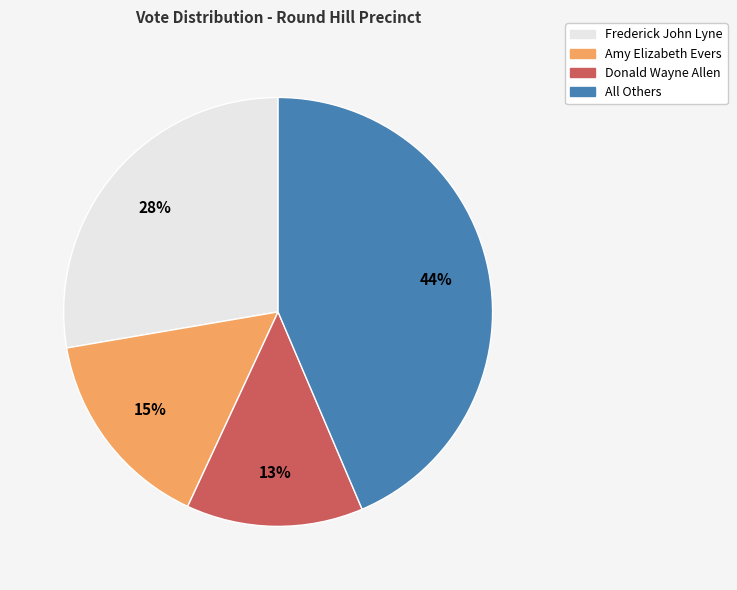

Which category has the smallest portion of the pie?

Donald Wayne Allen